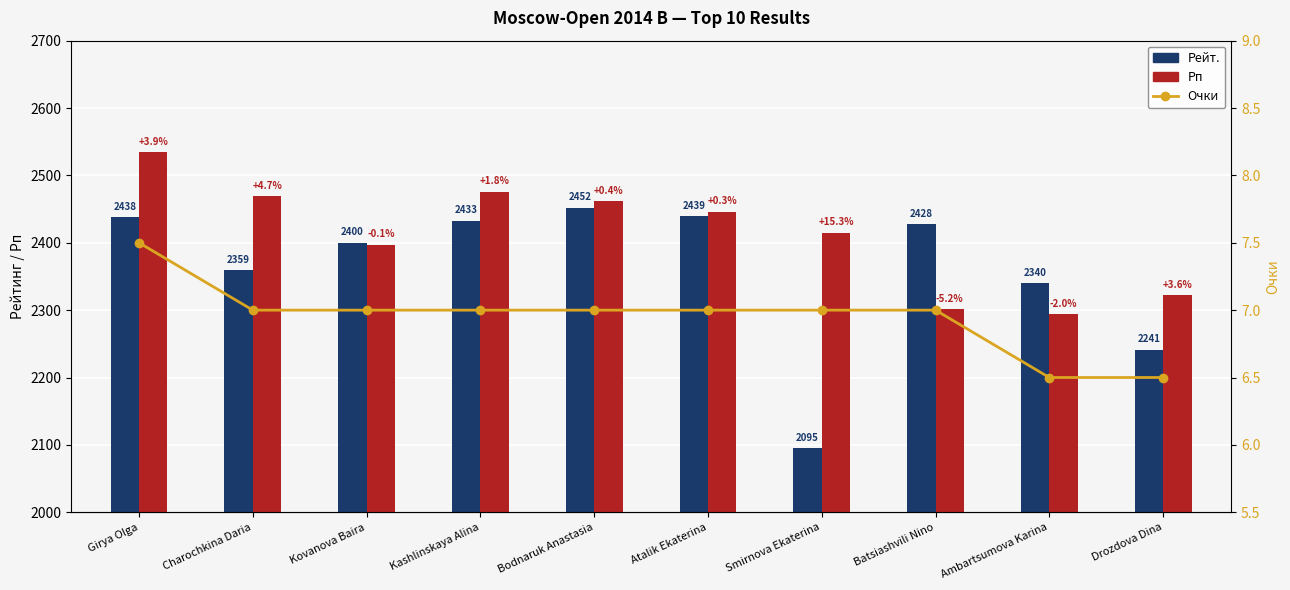

Rank the series by their maximum value, from highest to lowest.

Рп, Рейт., Очки